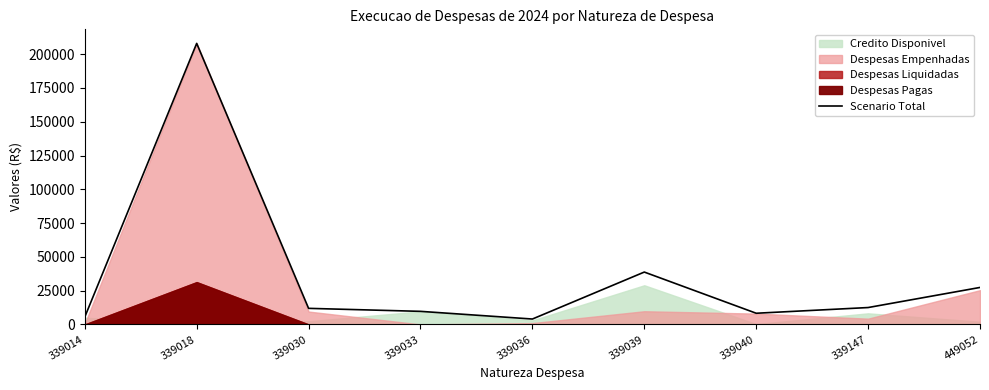

Reading left to right, what are all the values shown in this chart?

5500.0	207975.0	11900.7	9683.3	4000.0	38755.1	8280.0	12500.0	27370.9